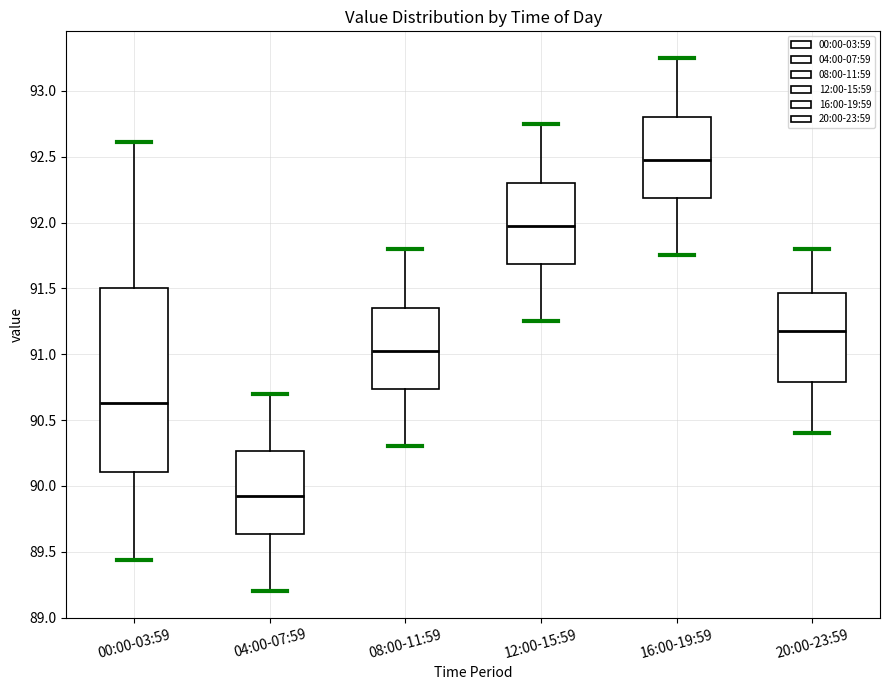

Where is the upper edge of the box for 12:00-15:59 on the y-axis? The values are not printed on the chart, so give them approximately, as read against the axis.

92.30